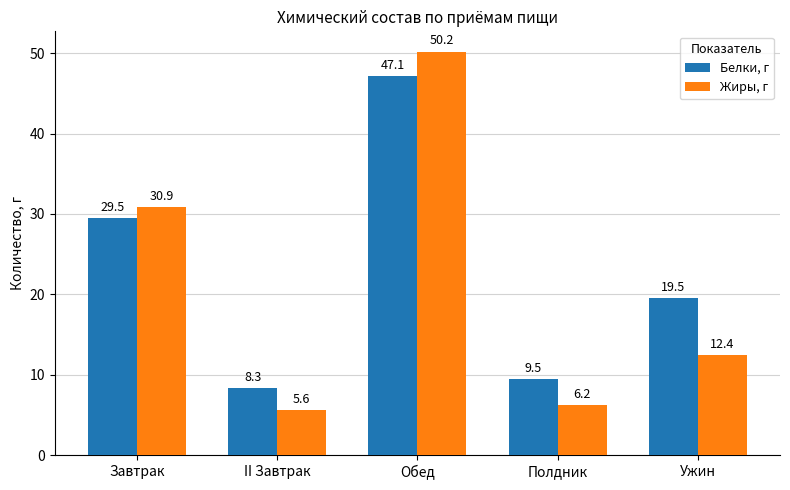

Which category has the highest value in the Белки, г series?

Обед